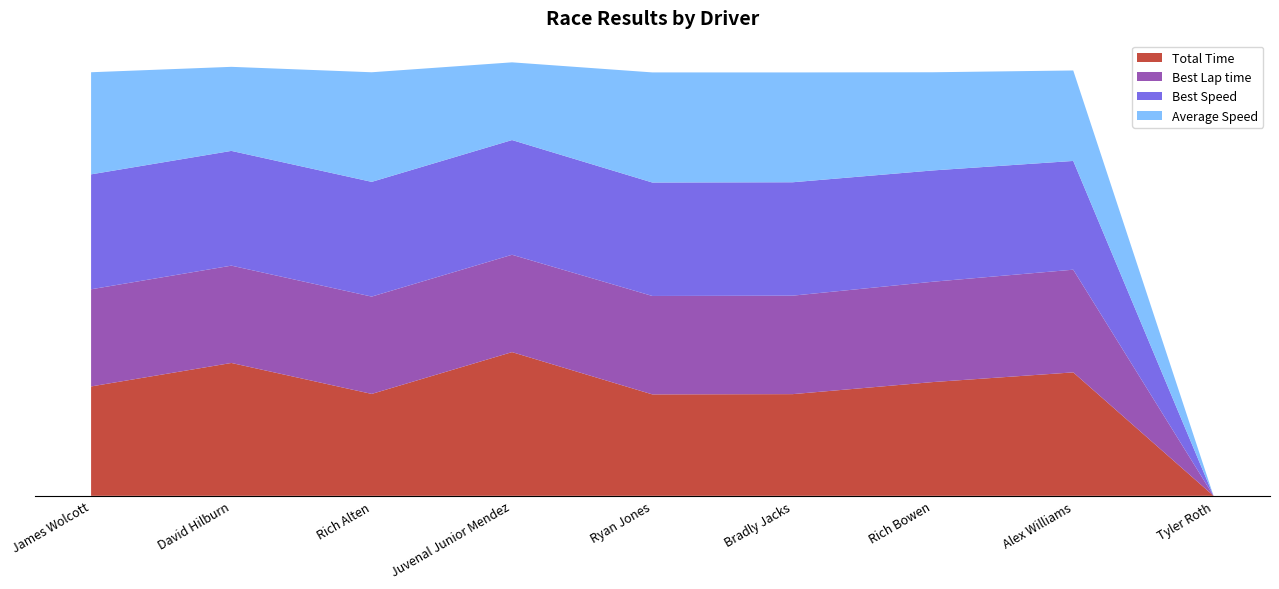

Reading right to left, list all the values displayed in this chart.

Total Time: Tyler Roth=0.0	Alex Williams=58.6	Rich Bowen=54.0	Bradly Jacks=48.3	Ryan Jones=48.2	Juvenal Junior Mendez=68.3	Rich Alten=48.4	David Hilburn=63.1	James Wolcott=52.0
Best Lap time: Tyler Roth=0.0	Alex Williams=48.8	Rich Bowen=47.7	Bradly Jacks=46.8	Ryan Jones=46.8	Juvenal Junior Mendez=46.2	Rich Alten=46.2	David Hilburn=46.2	James Wolcott=46.2
Best Speed: Tyler Roth=0.0	Alex Williams=51.7	Rich Bowen=52.9	Bradly Jacks=53.9	Ryan Jones=53.9	Juvenal Junior Mendez=54.5	Rich Alten=54.5	David Hilburn=54.5	James Wolcott=54.6
Average Speed: Tyler Roth=0.0	Alex Williams=43.0	Rich Bowen=46.6	Bradly Jacks=52.2	Ryan Jones=52.3	Juvenal Junior Mendez=36.9	Rich Alten=52.1	David Hilburn=39.9	James Wolcott=48.5